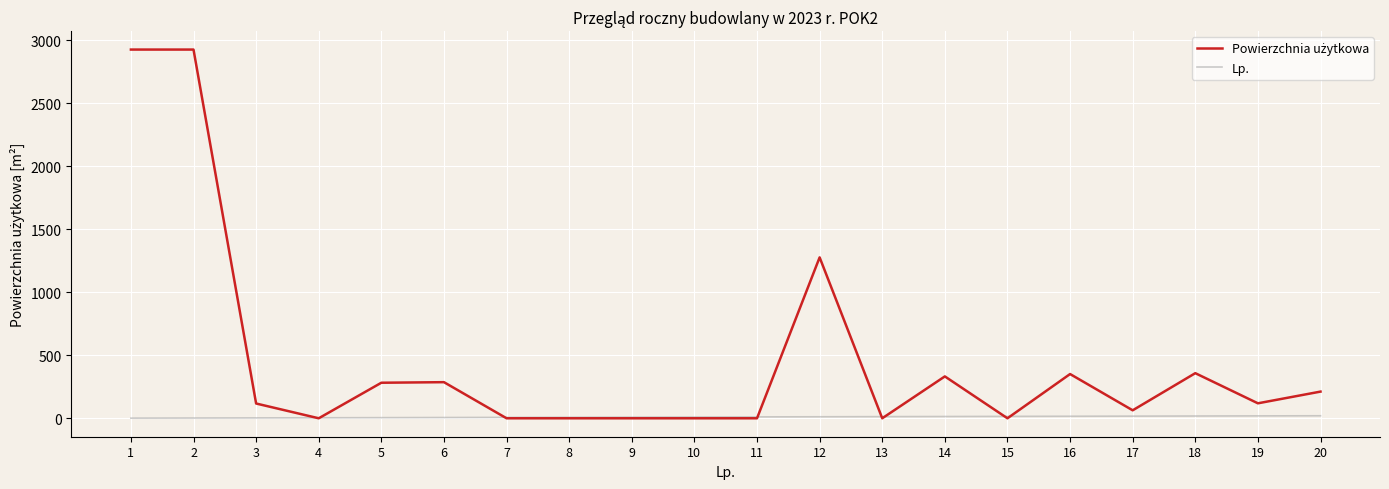

What is the maximum value shown in the chart?

2925.0